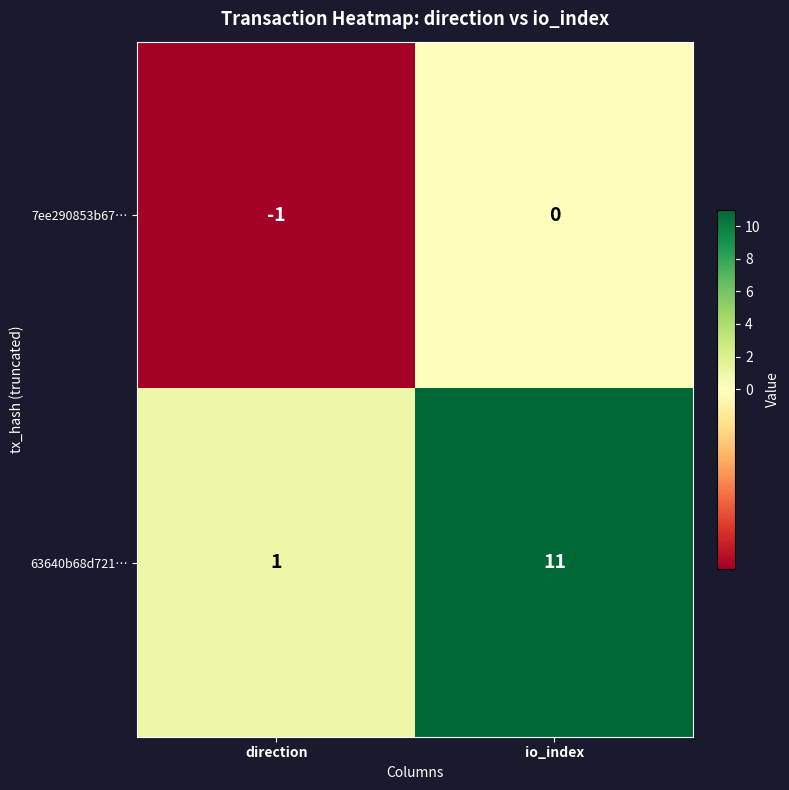

What is the total value across all series at io_index?

11